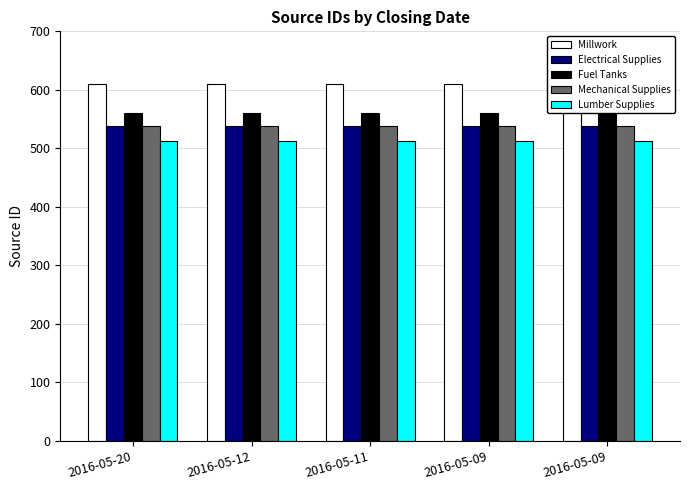

How many distinct data groups are displayed?

5